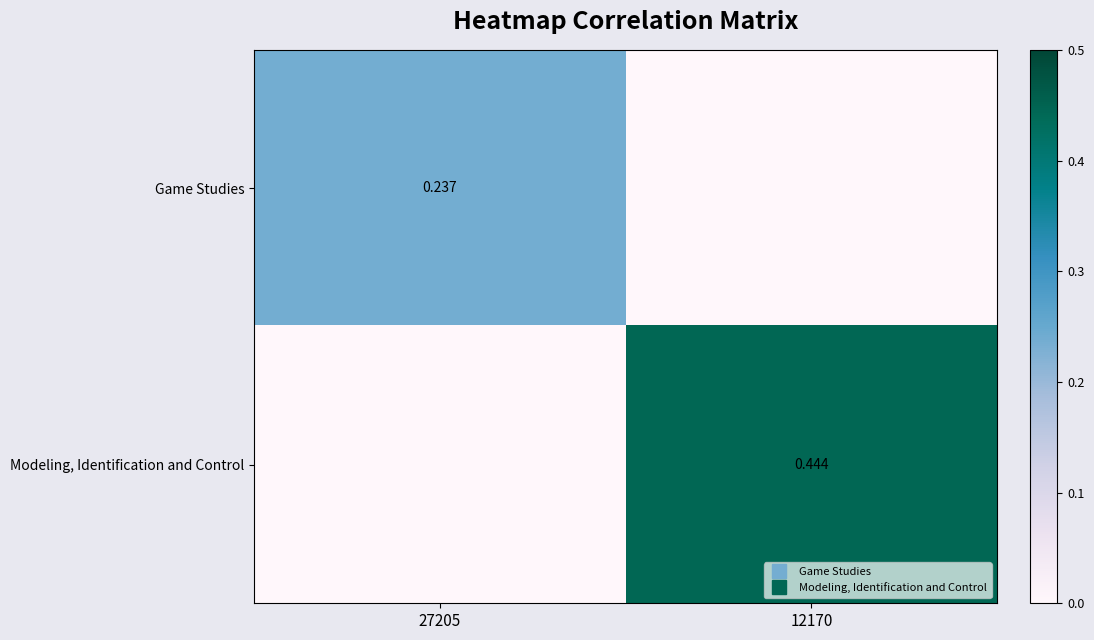

List the labels in order of Game Studies value, smallest first.

12170, 27205